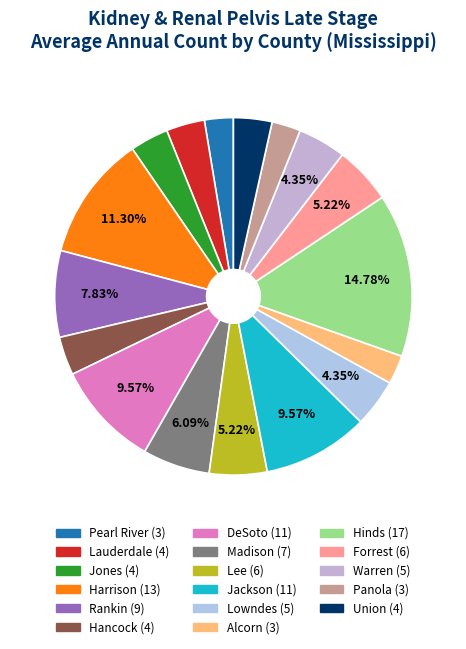

True or false: Panola accounts for 3% of the total.

True